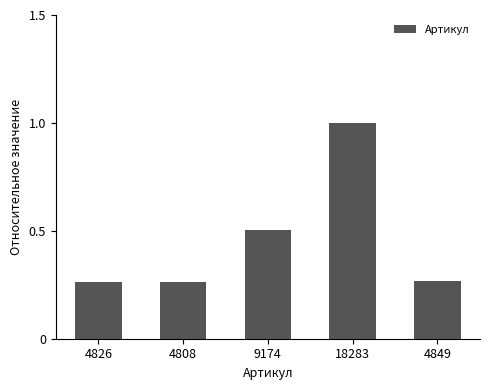

Read the value at 9174.

0.5